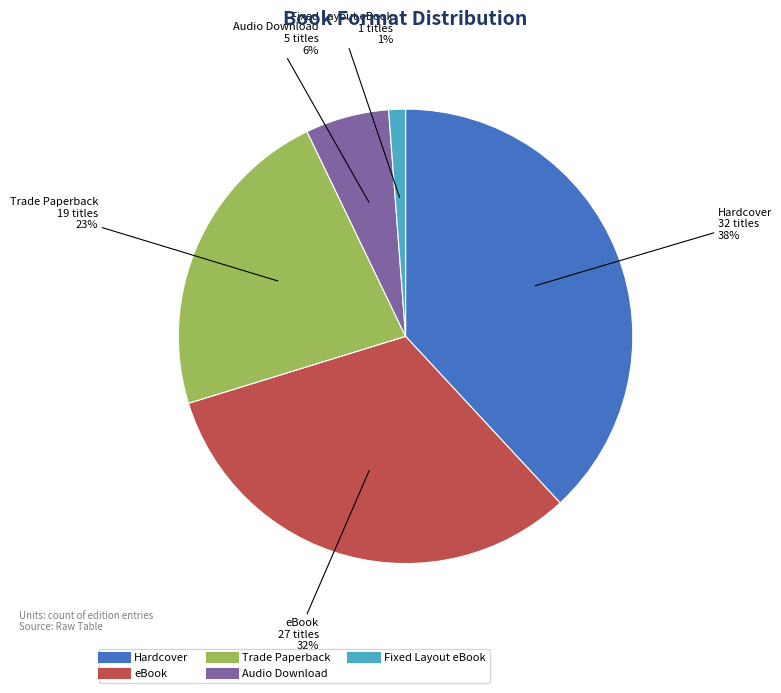

Is it true that Audio Download is 12% of the pie?

False